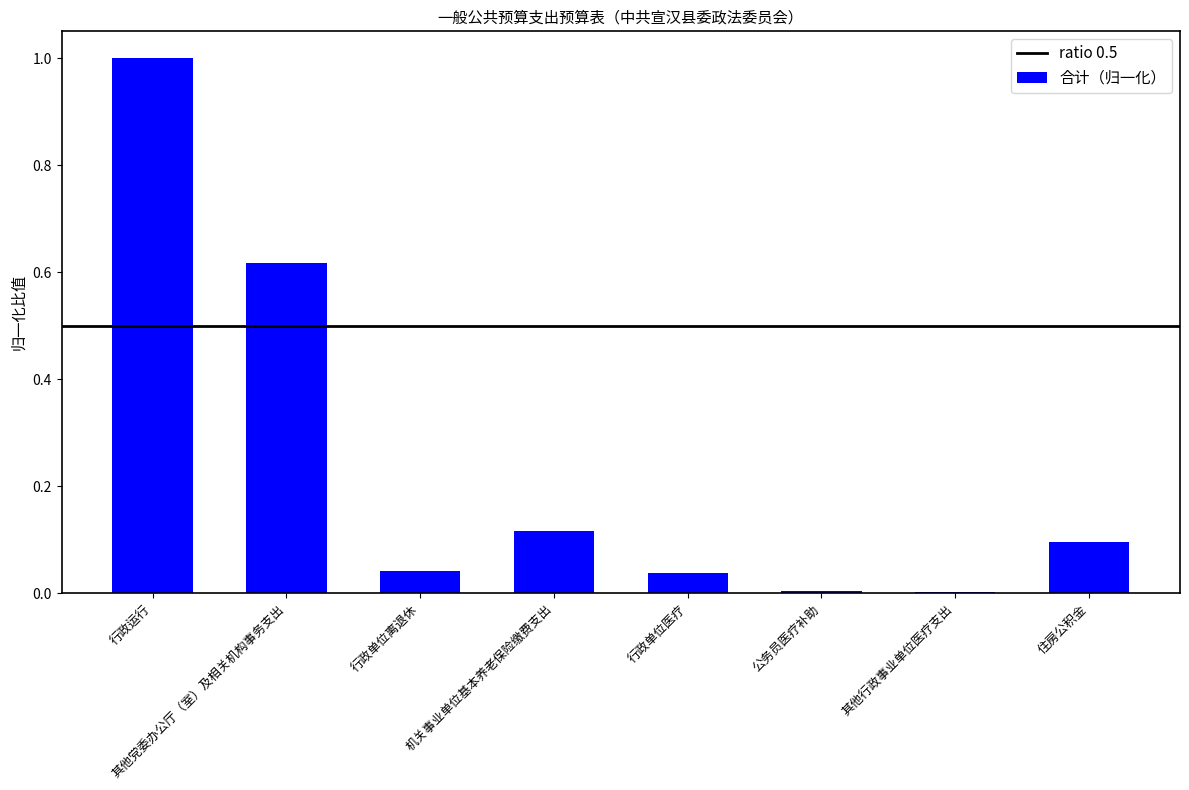

Which has a higher value, 行政单位离退休 or 公务员医疗补助?

行政单位离退休